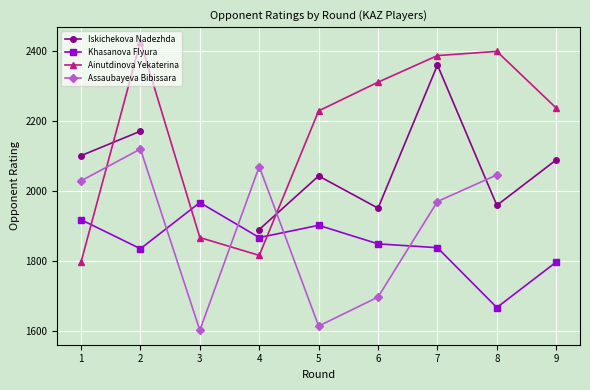

Which series has the largest range (max minus min)?

Ainutdinova Yekaterina